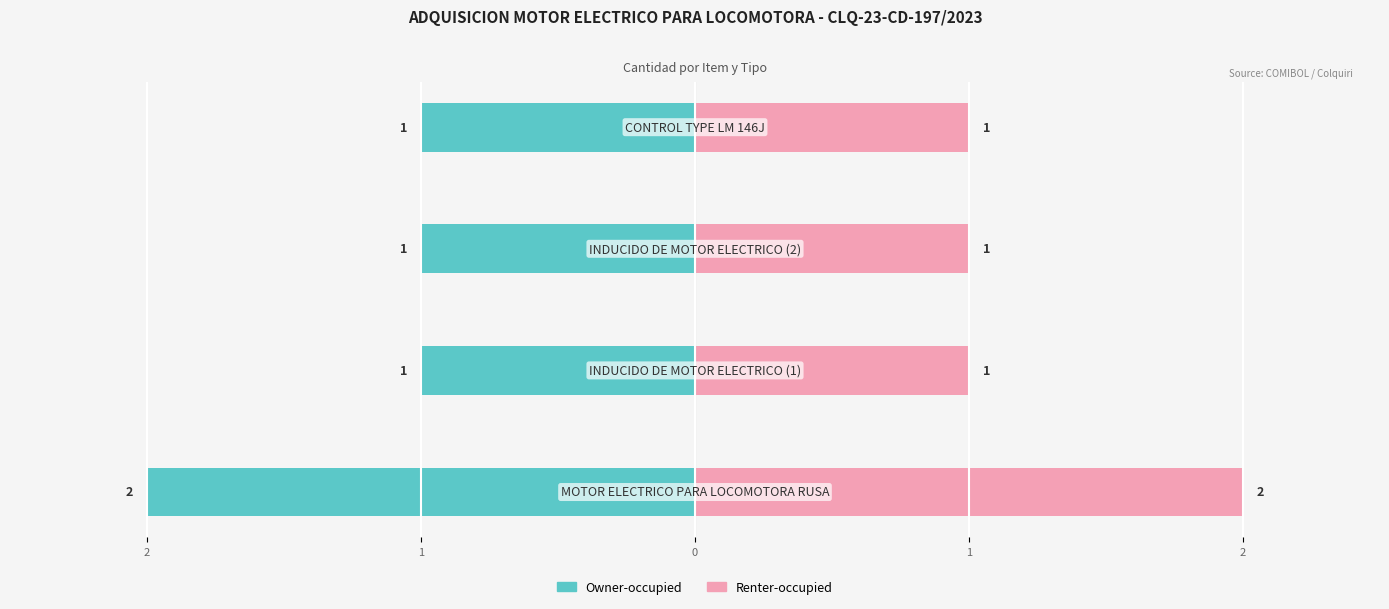

List the series in order of their overall mean, highest first.

Renter-occupied, Owner-occupied